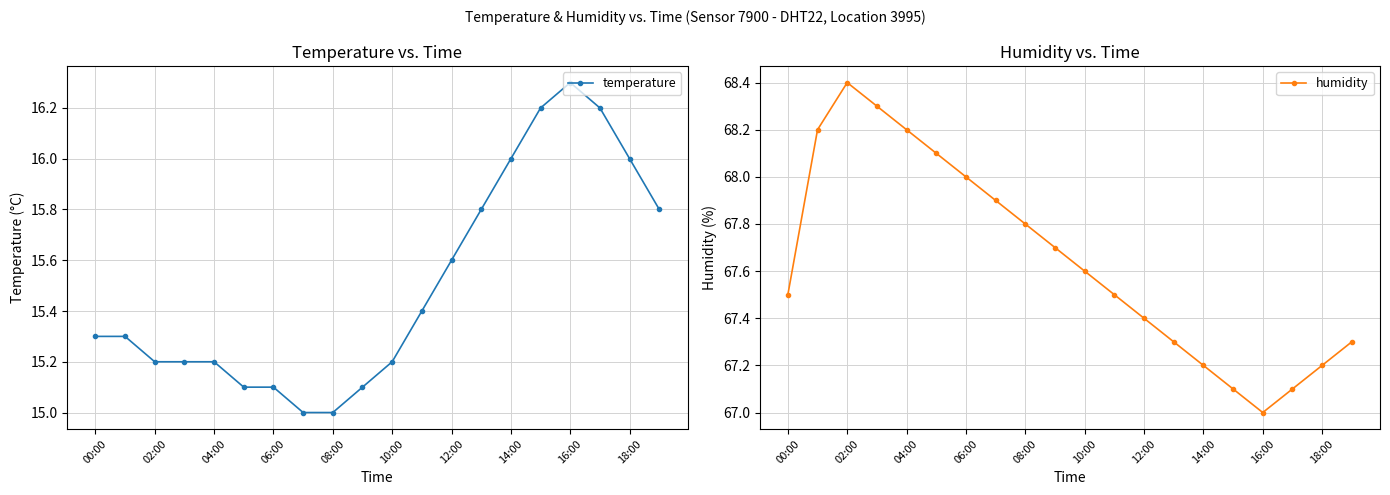

The value of humidity at 15 is 67.1. True or false?

True